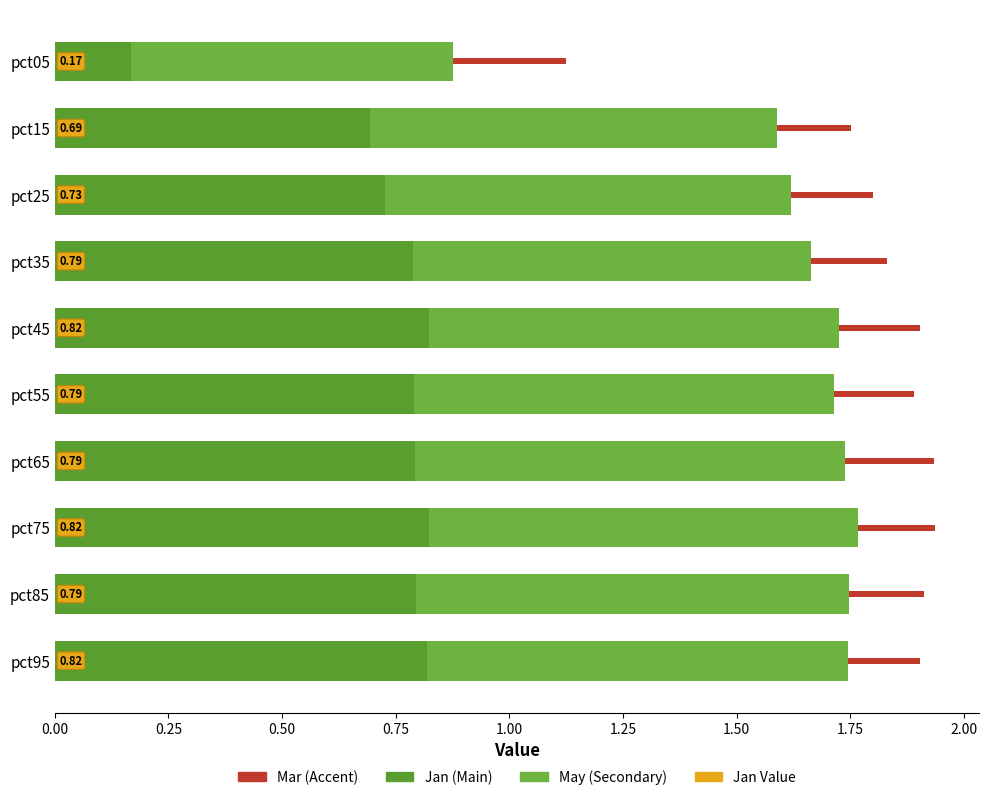

The Jan series shows 1.1 at pct15. True or false?

False